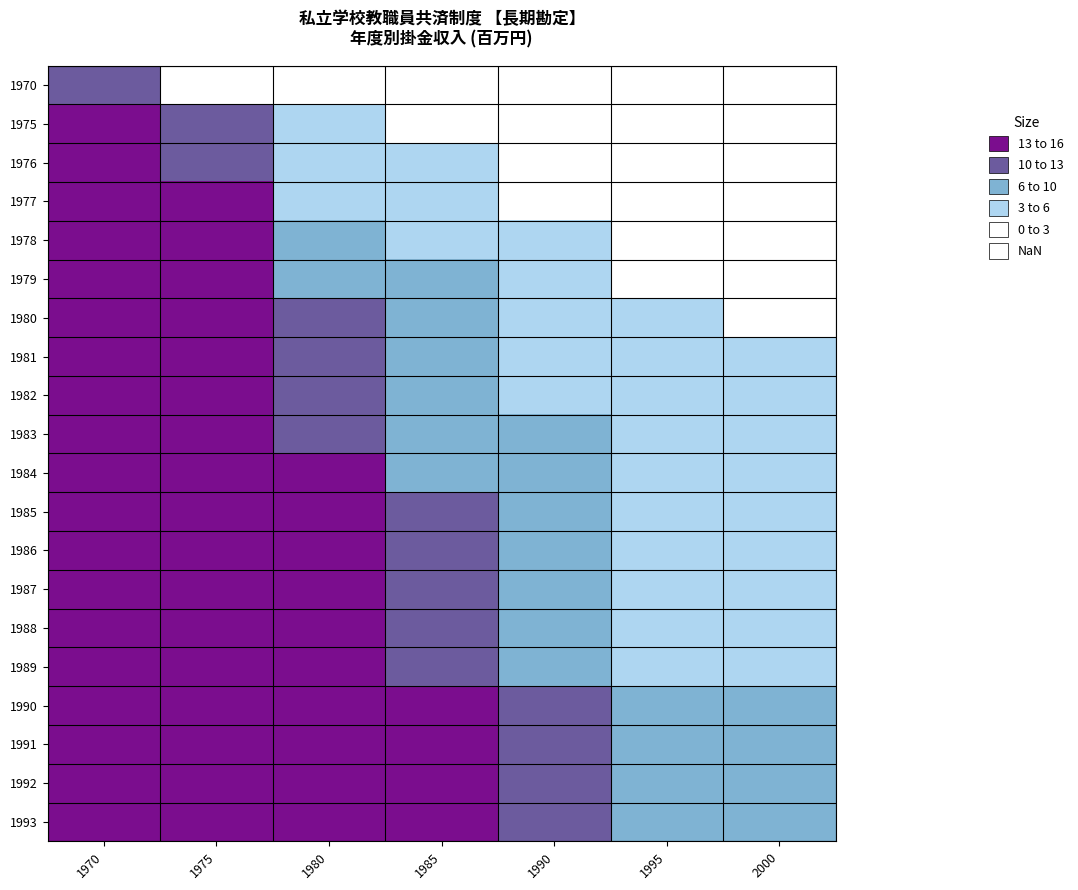

How many data points does each series have?

7